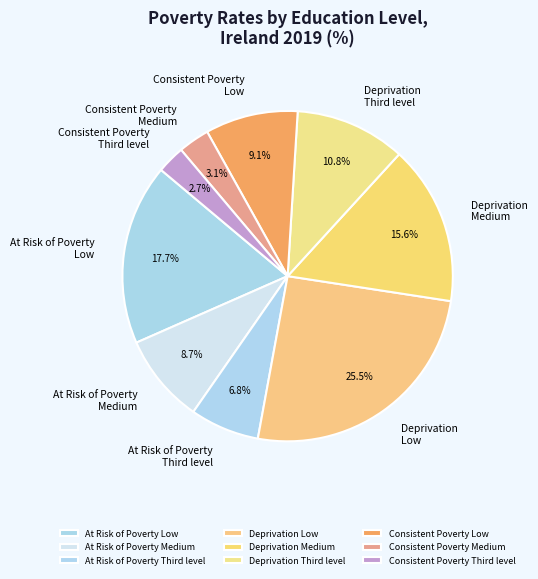

How many segments does this pie chart have?

9